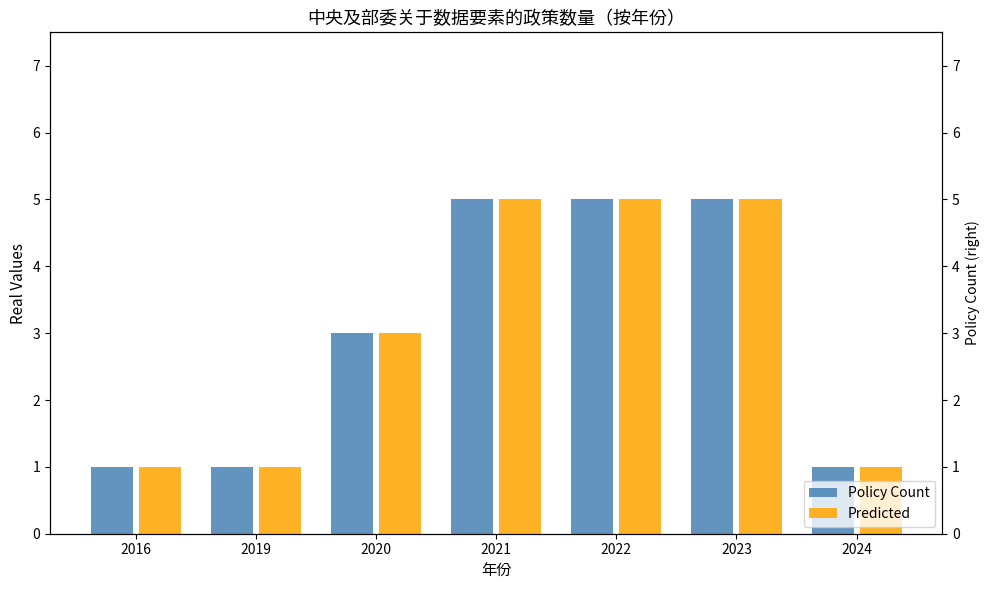

What is the value of the Policy Count bar at the 4th from the left?

5